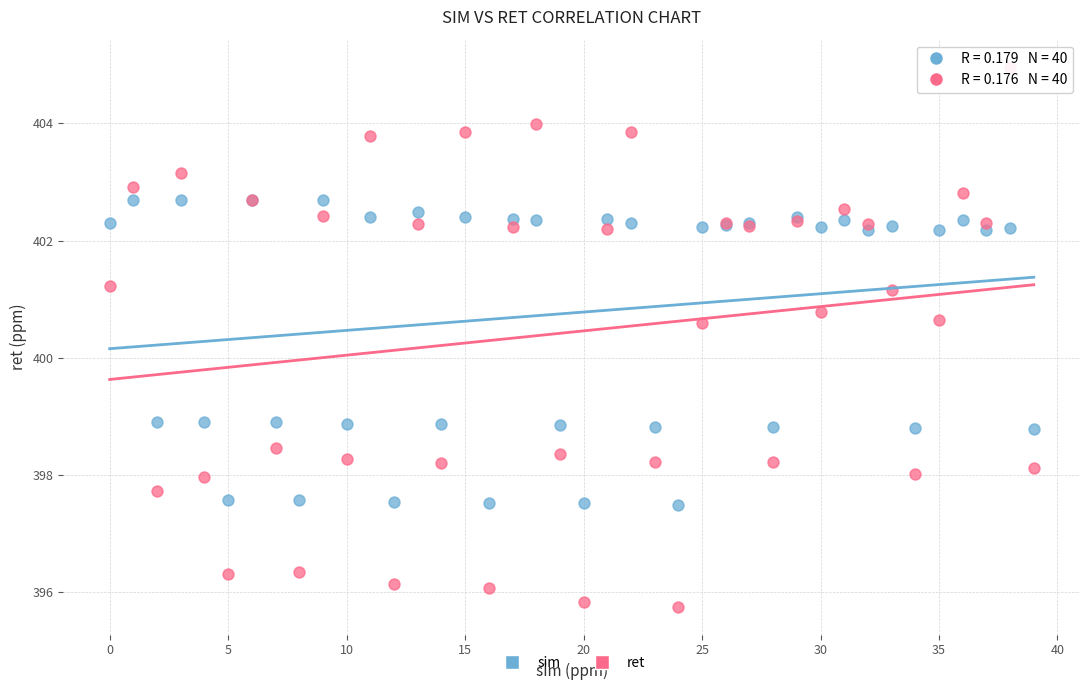

Which series reaches the maximum Y coordinate?

ret